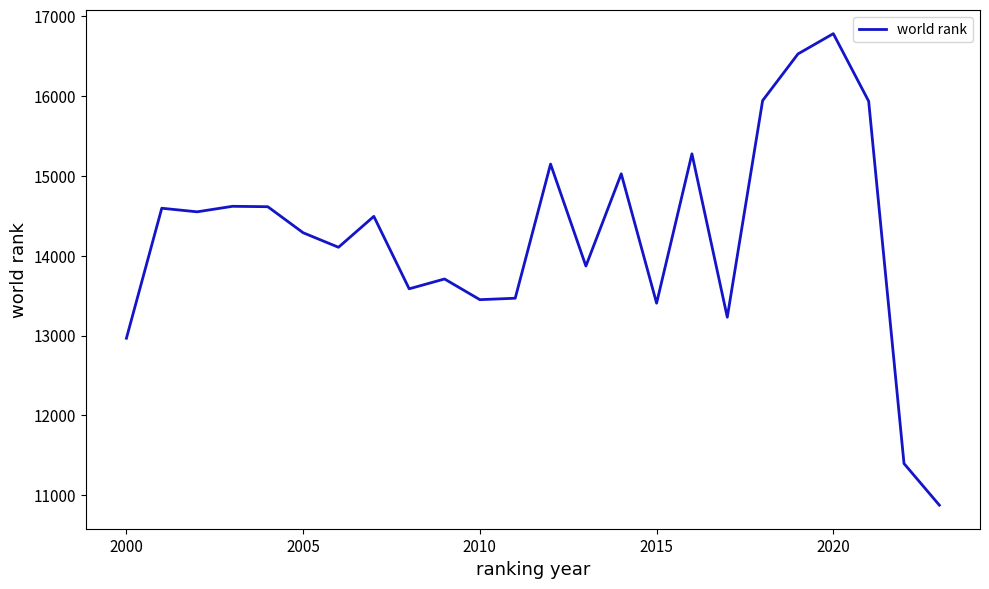

What is the maximum value shown in the chart?

16781